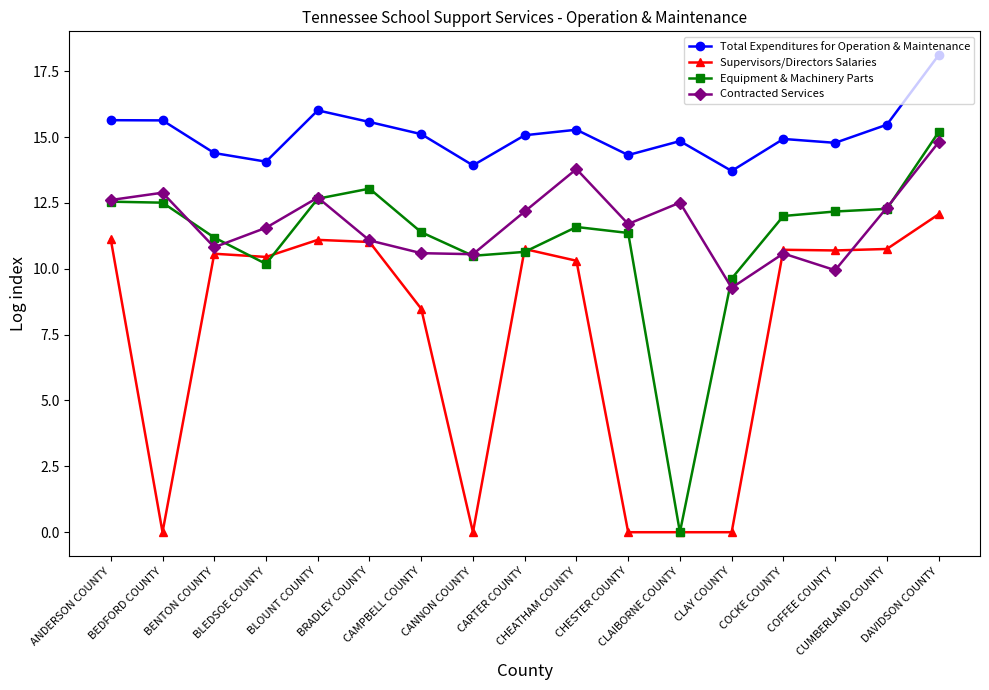

At which category does Supervisors/Directors Salaries reach its first local valley?

BEDFORD COUNTY